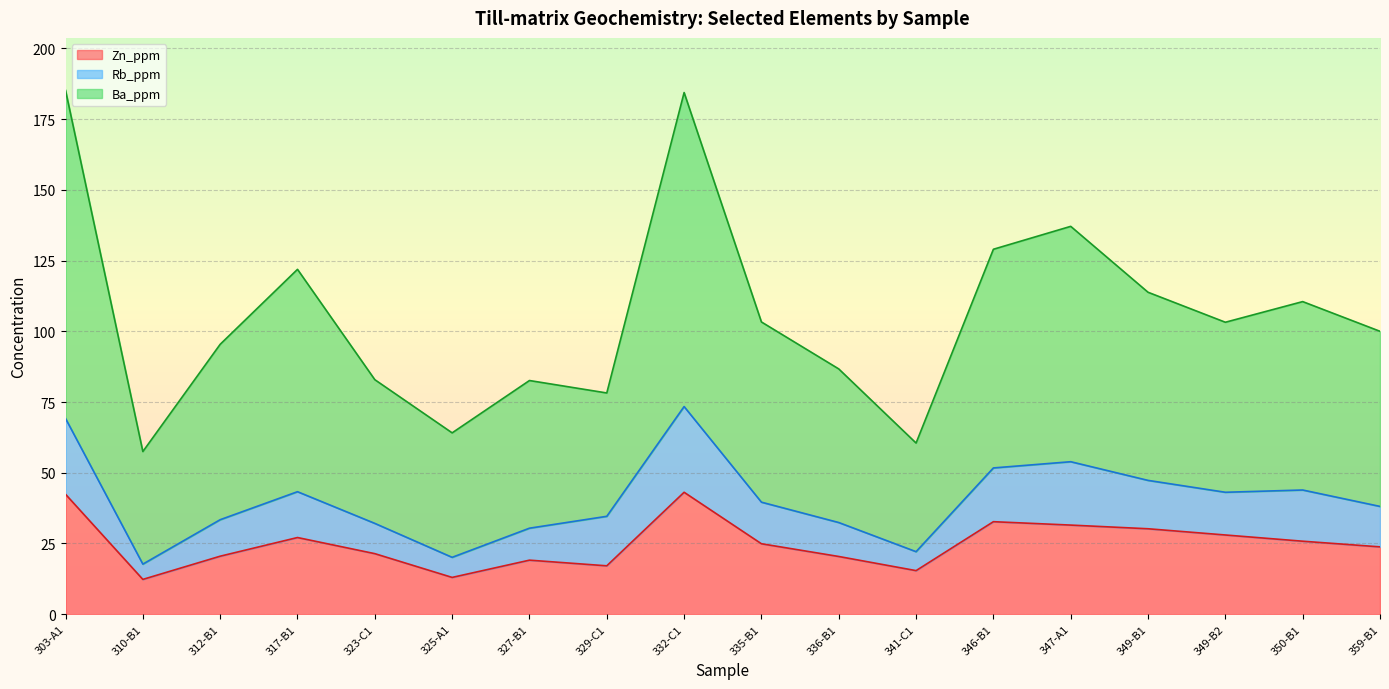

Which series has the widest spread of values?

Ba_ppm